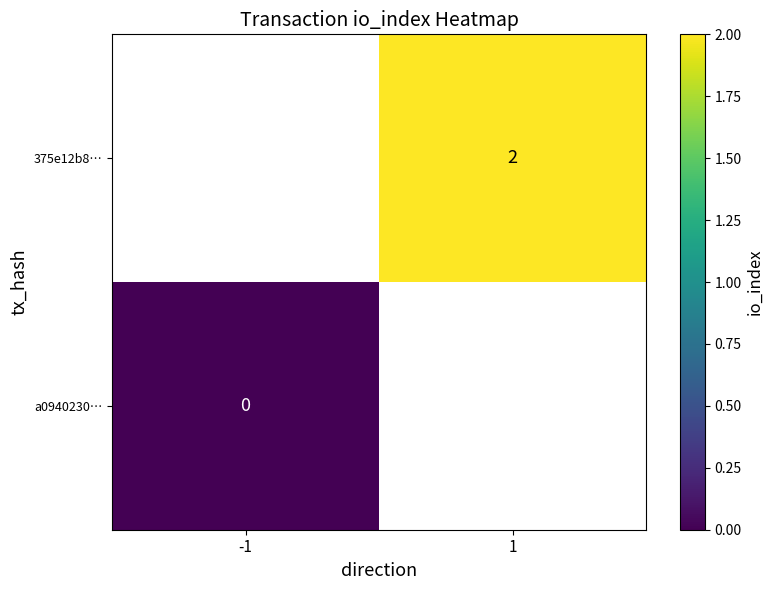

Is it true that 375e12b8… equals 2 at 1?

True